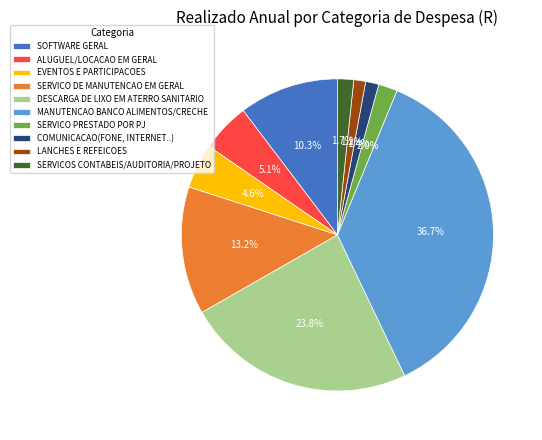

Rank the categories by value from lowest to highest.

LANCHES E REFEICOES, COMUNICACAO(FONE, INTERNET..), SERVICOS CONTABEIS/AUDITORIA/PROJETO, SERVICO PRESTADO POR PJ, EVENTOS E PARTICIPACOES, ALUGUEL/LOCACAO EM GERAL, SOFTWARE GERAL, SERVICO DE MANUTENCAO EM GERAL, DESCARGA DE LIXO EM ATERRO SANITARIO, MANUTENCAO BANCO ALIMENTOS/CRECHE